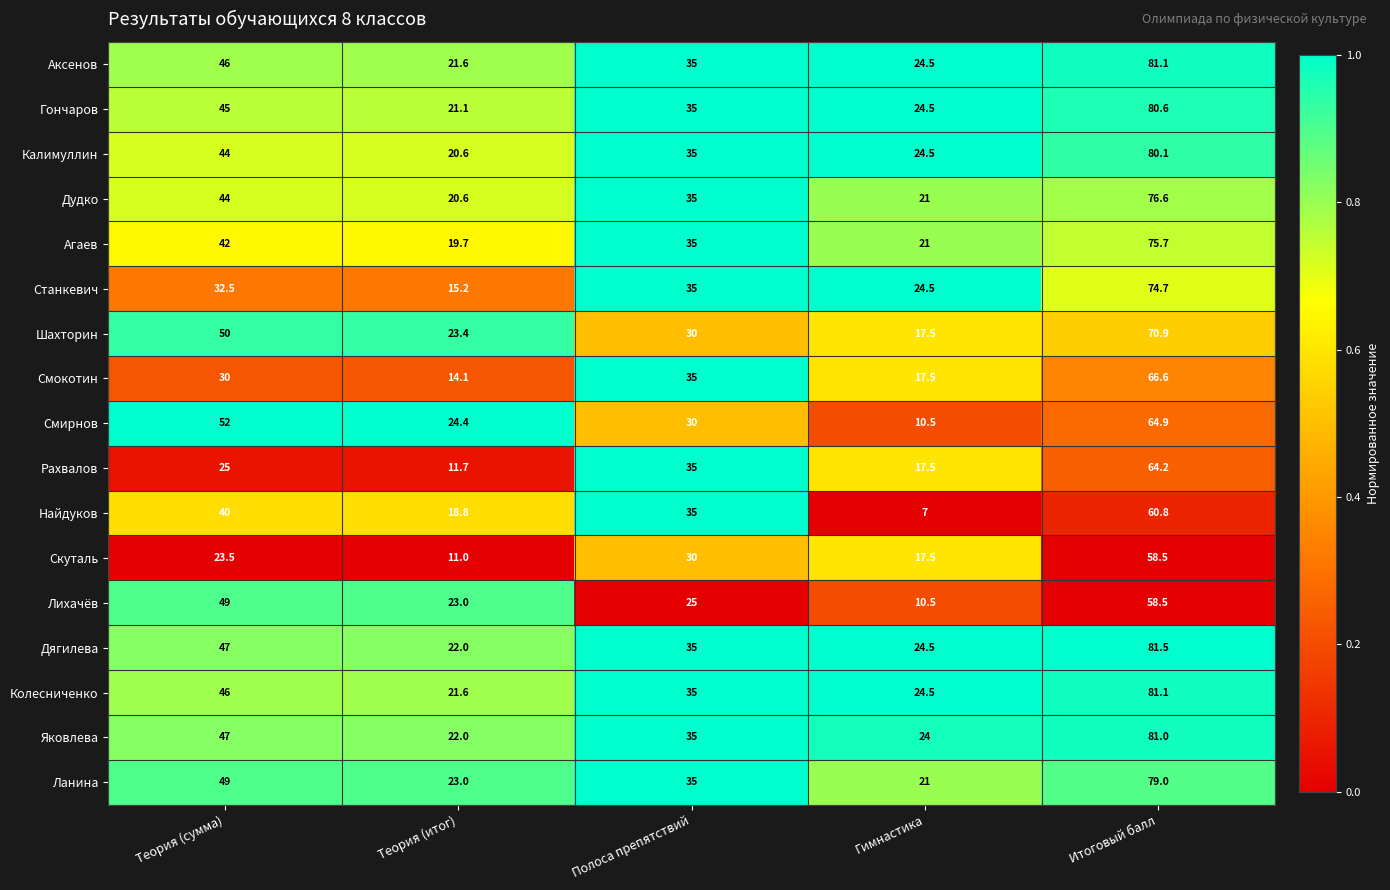

Is it true that Скуталь equals 15.4 at Теория (итог)?

False